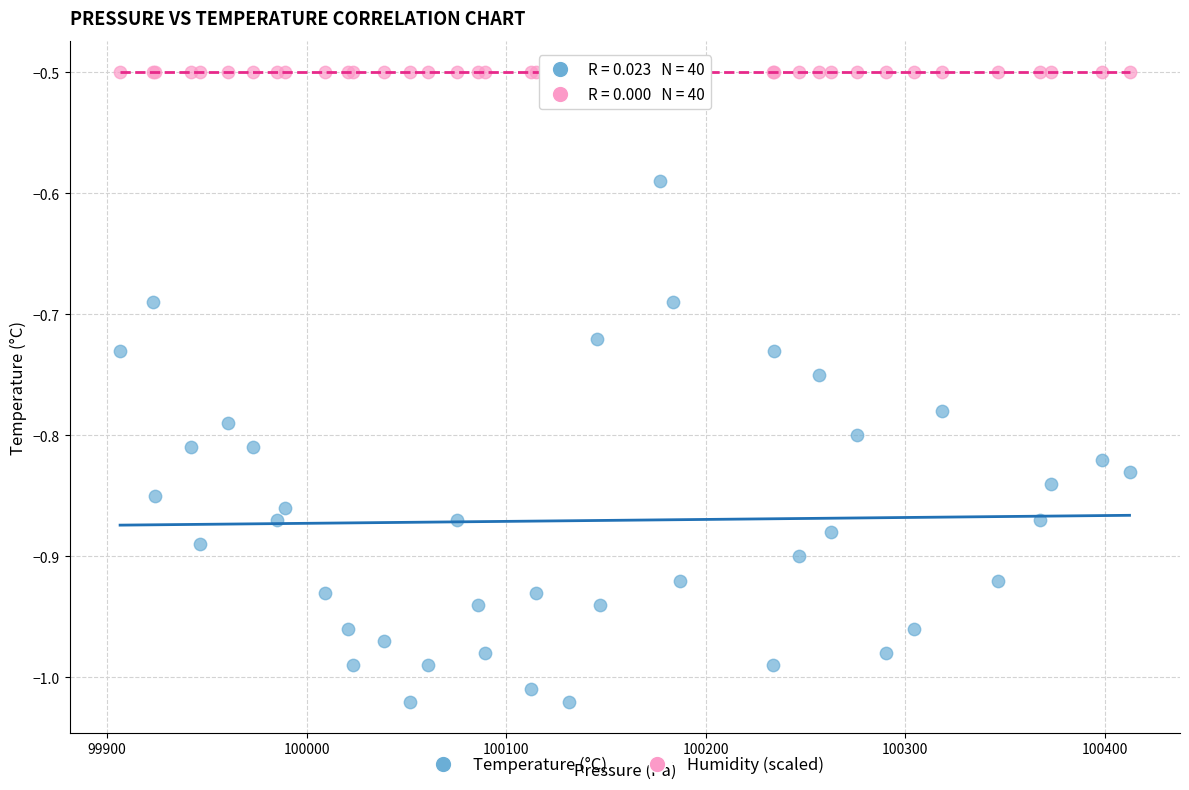

Which series contains the highest Y value?

Humidity (scaled)